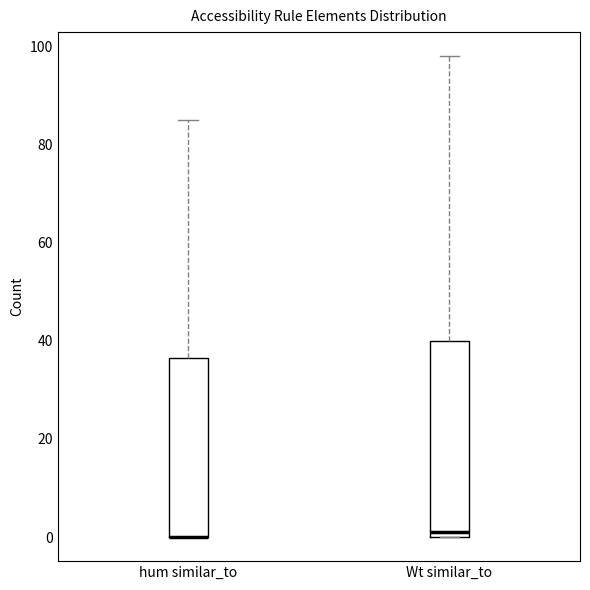

Comparing the boxes themselves (not the whiskers), which one is the tallest?

Wt similar_to